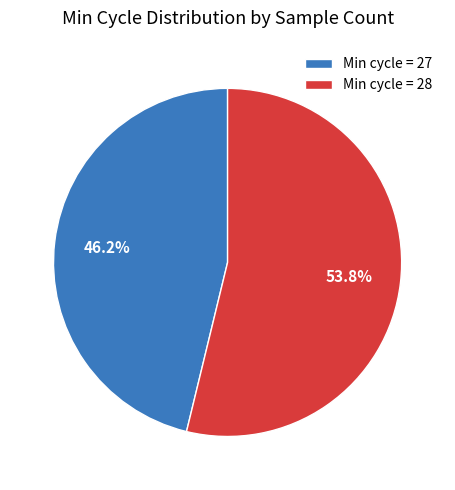

Rank the categories by value from highest to lowest.

Min cycle = 28, Min cycle = 27